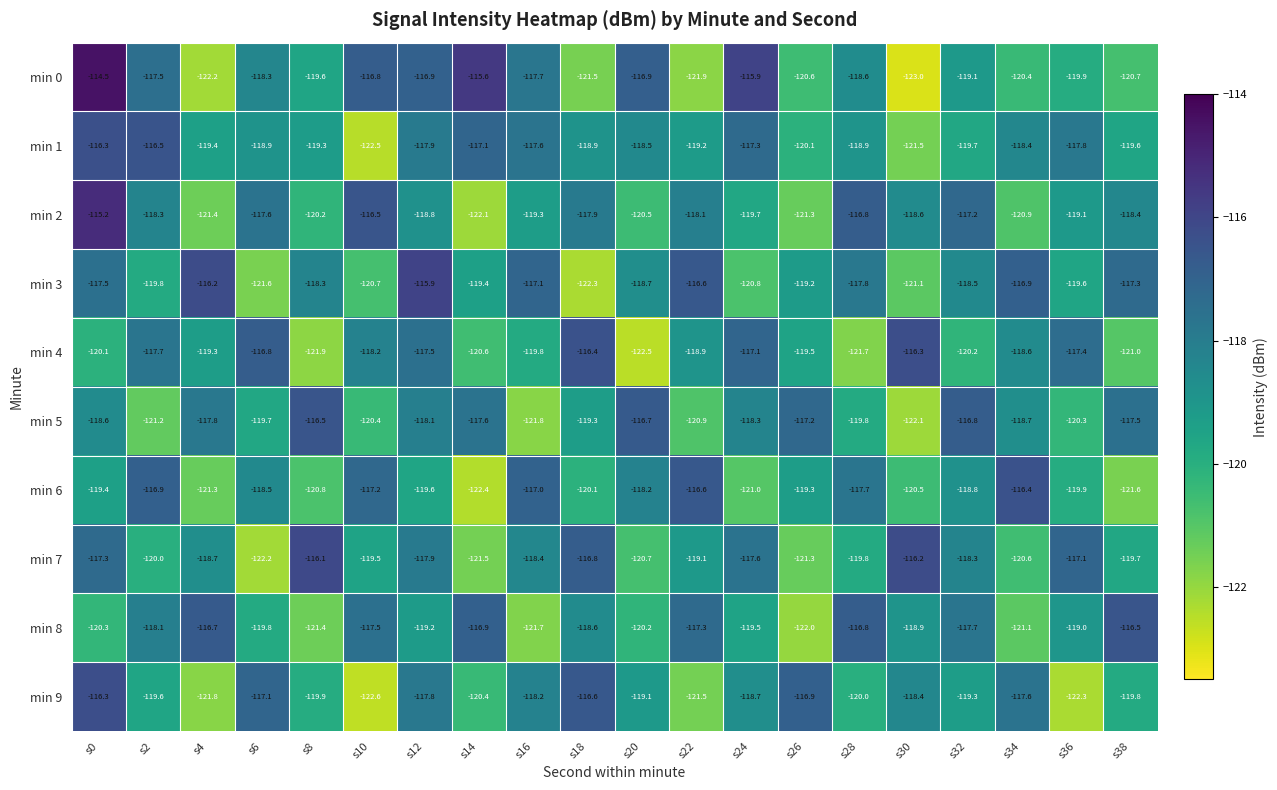

Which series changed the most between s4 and s12?

min 0